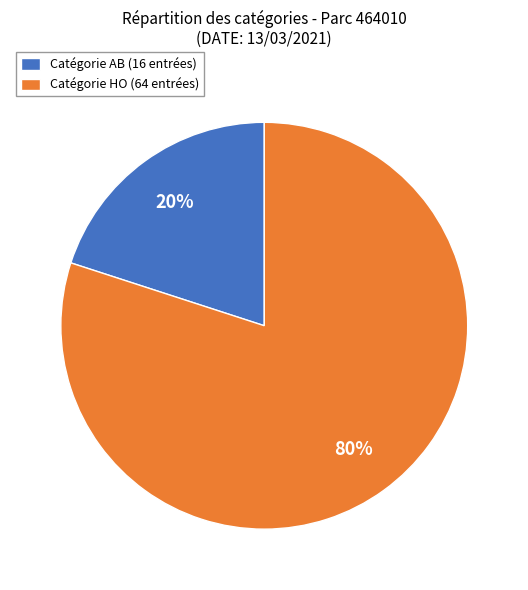

Between Catégorie HO (64 entrées) and Catégorie AB (16 entrées), which is larger?

Catégorie HO (64 entrées)